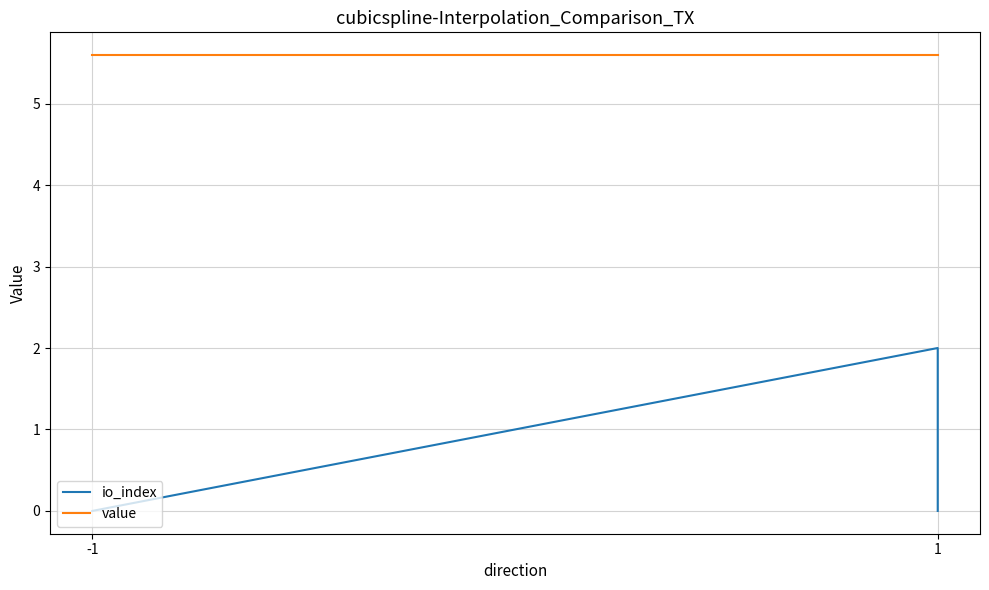

Which category has the highest value in the value series?

-1